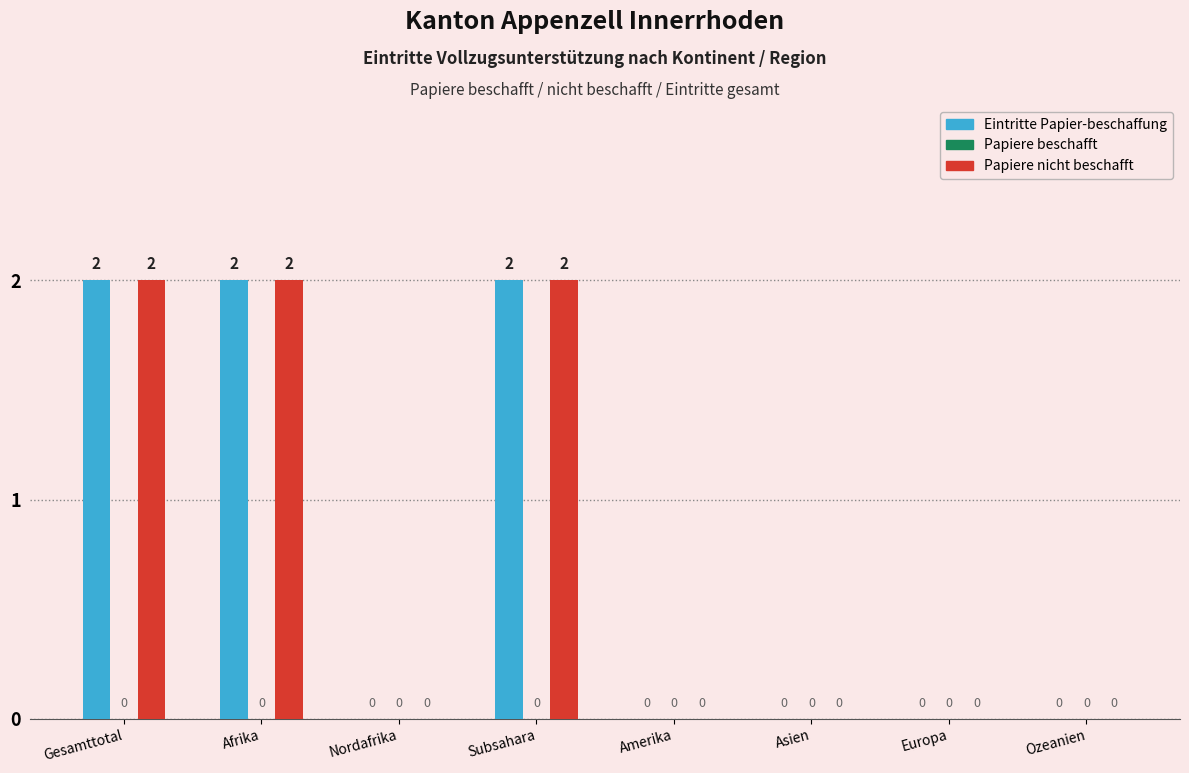

Is the value of Eintritte Papier-beschaffung at Europa greater than the value of Papiere nicht beschafft at Subsahara?

No